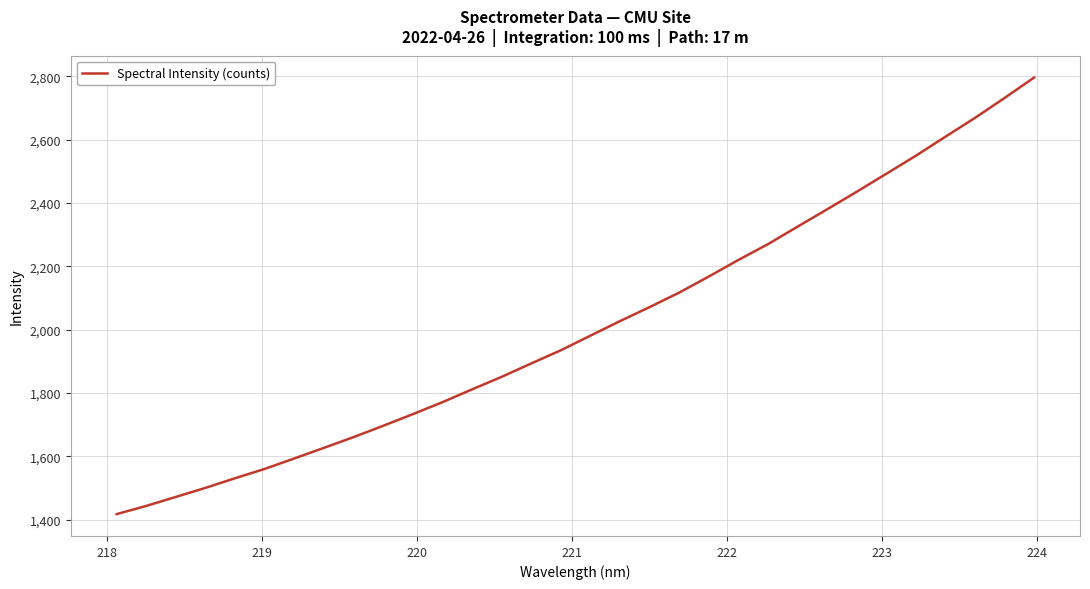

What is the difference between the maximum and minimum values?

1378.5